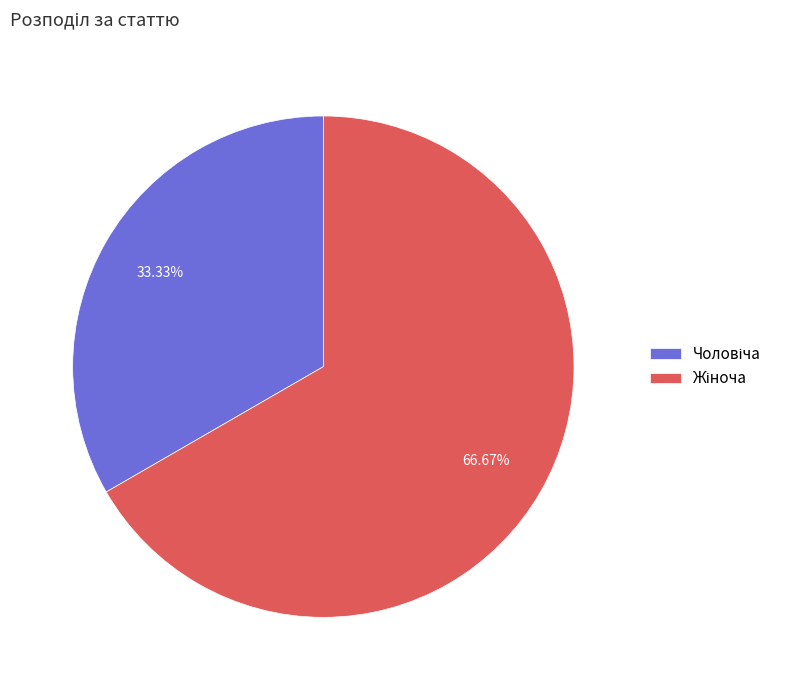

Is there a majority slice in this chart?

Yes